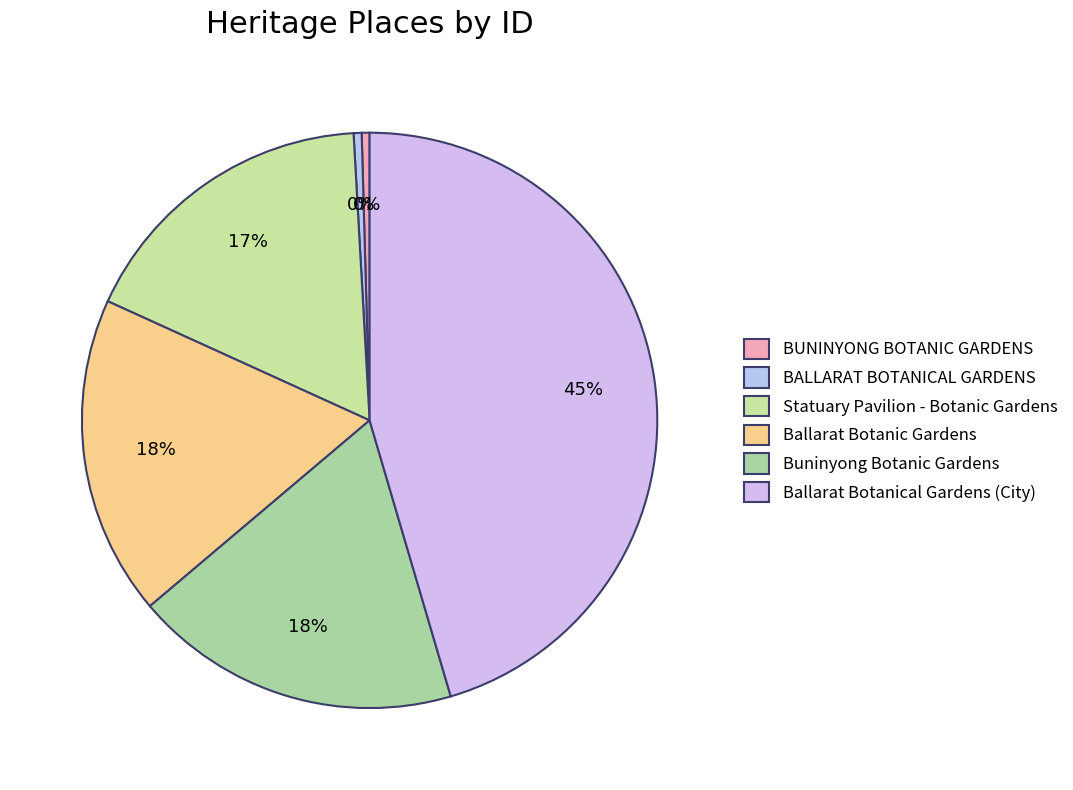

Which slice is the largest?

Ballarat Botanical Gardens (City)